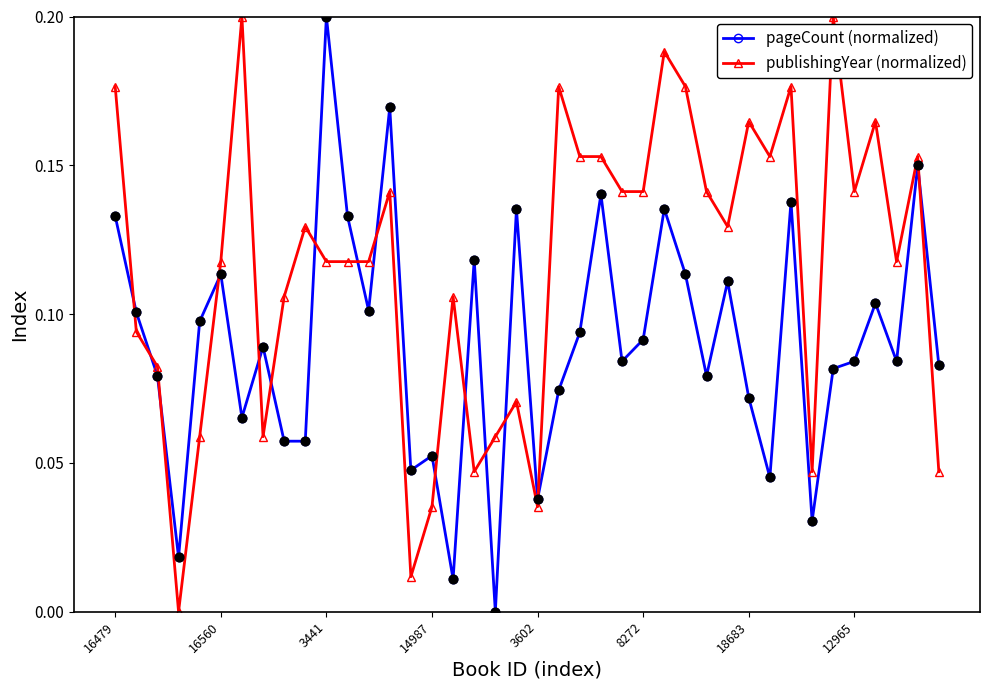

At how many categories does at least one series exceed 0?

40